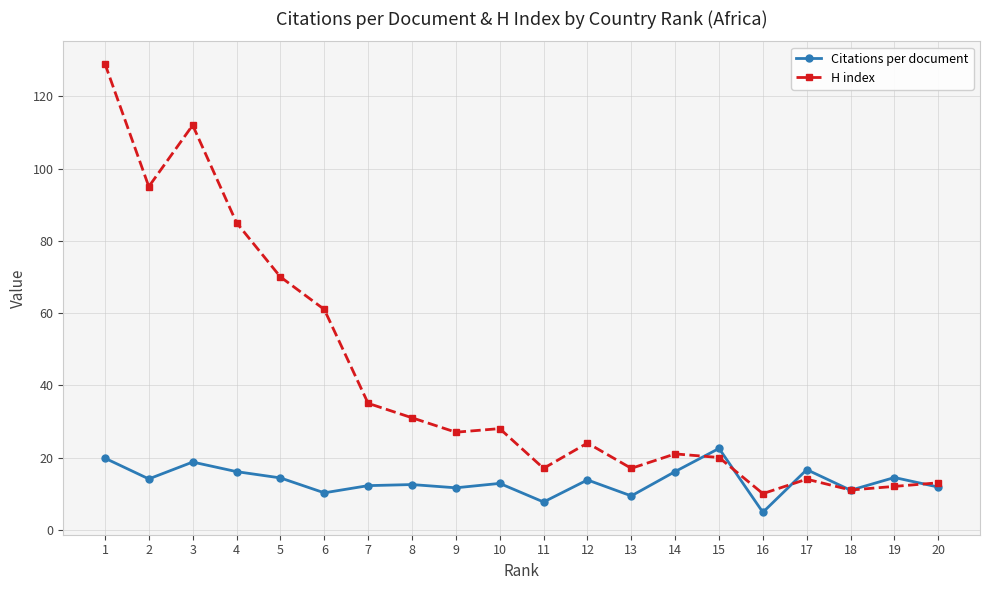

Rank the series by their average value, from lowest to highest.

Citations per document, H index